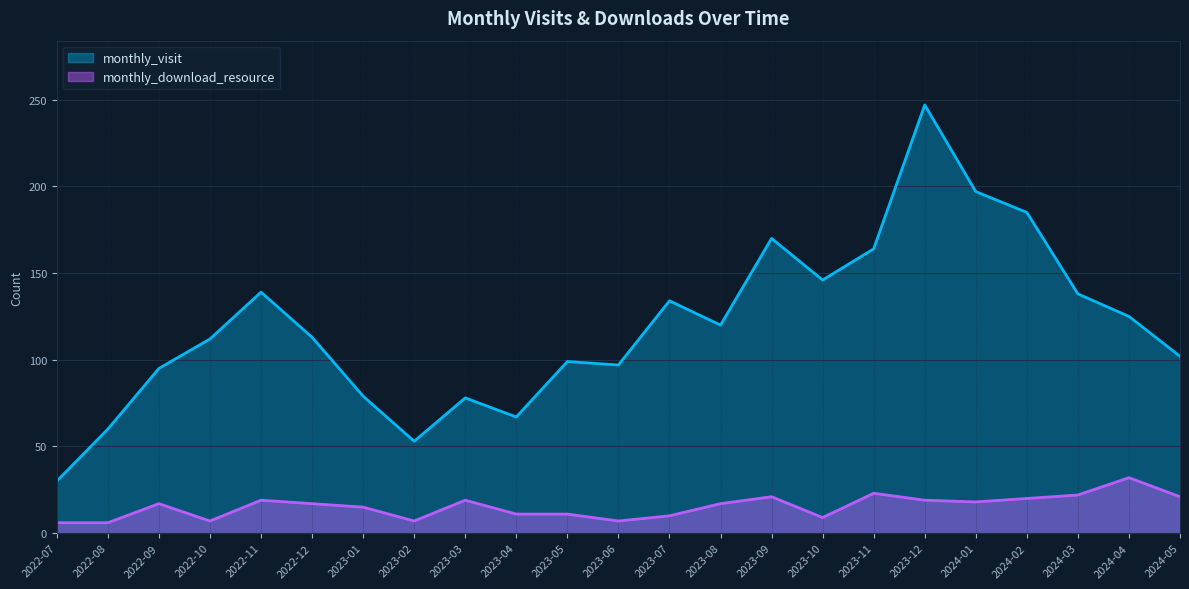

Reading right to left, extract all data points from this chart.

monthly_visit: 2024-05=102	2024-04=125	2024-03=138	2024-02=185	2024-01=197	2023-12=247	2023-11=164	2023-10=146	2023-09=170	2023-08=120	2023-07=134	2023-06=97	2023-05=99	2023-04=67	2023-03=78	2023-02=53	2023-01=79	2022-12=113	2022-11=139	2022-10=112	2022-09=95	2022-08=60	2022-07=30
monthly_download_resource: 2024-05=21	2024-04=32	2024-03=22	2024-02=20	2024-01=18	2023-12=19	2023-11=23	2023-10=9	2023-09=21	2023-08=17	2023-07=10	2023-06=7	2023-05=11	2023-04=11	2023-03=19	2023-02=7	2023-01=15	2022-12=17	2022-11=19	2022-10=7	2022-09=17	2022-08=6	2022-07=6